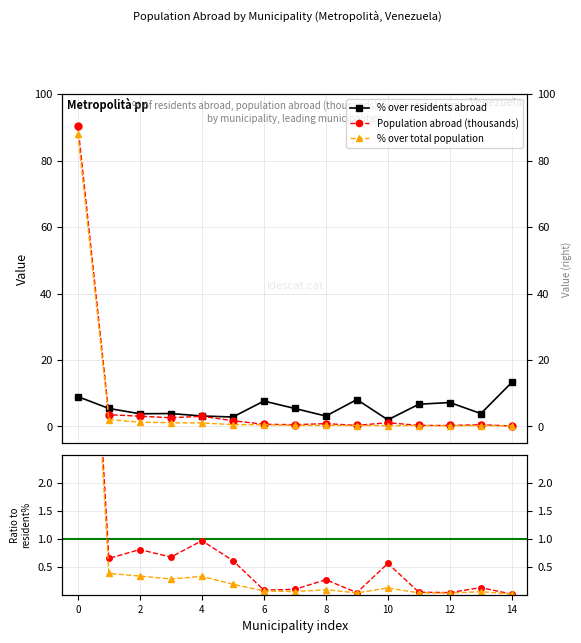

Which series ends up on top after the final intersection of % over residents abroad and % over total population?

% over residents abroad